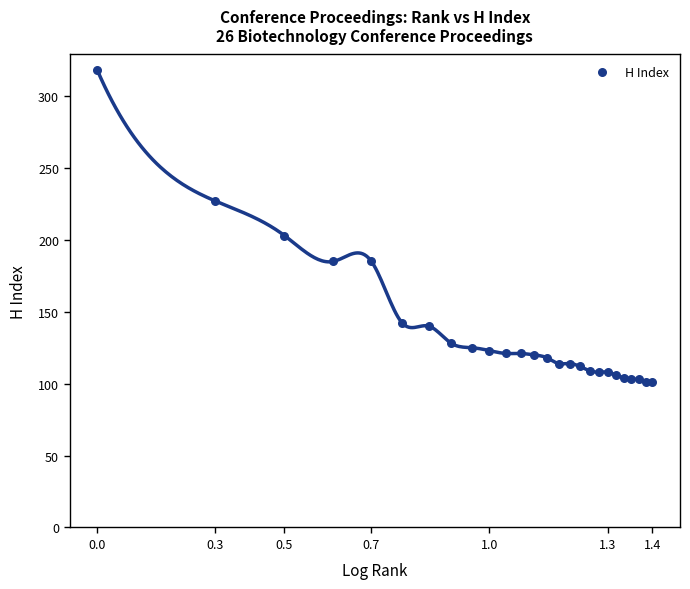

What Y value in the scatter plot is closest to 209?

203